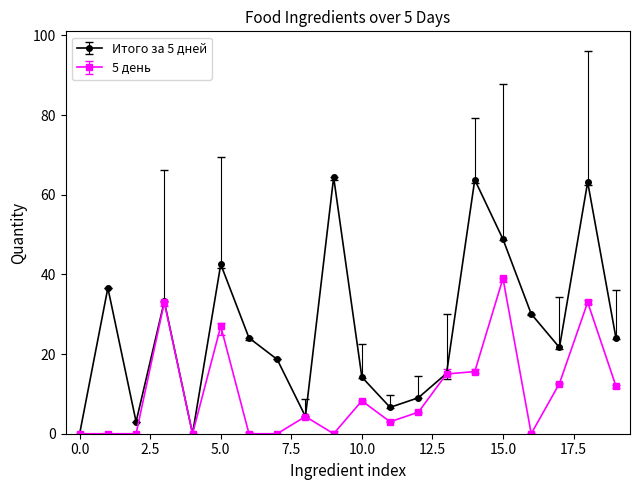

What is the highest value of the Итого за 5 дней series?

64.4